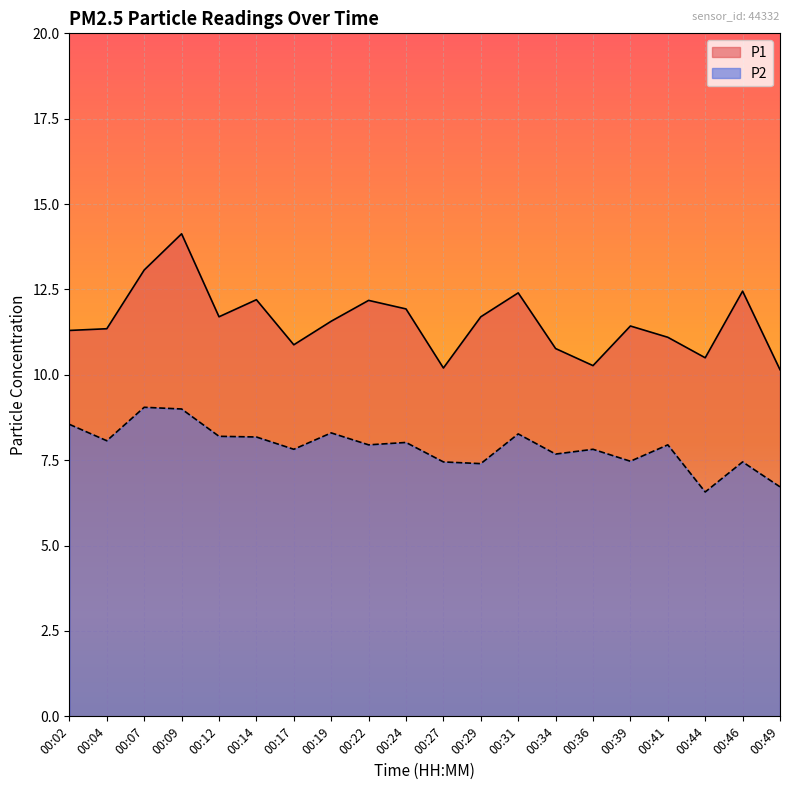

How many values in the P1 series exceed 11?

14